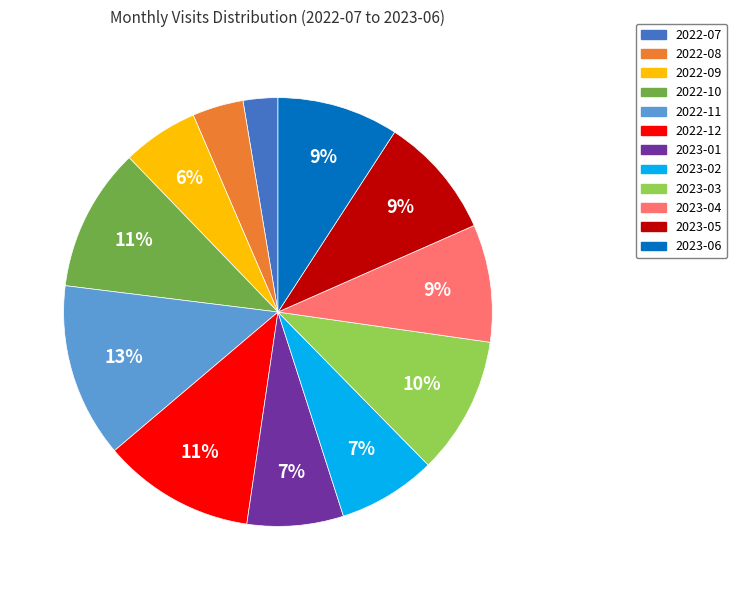

Which slice is the largest?

2022-11